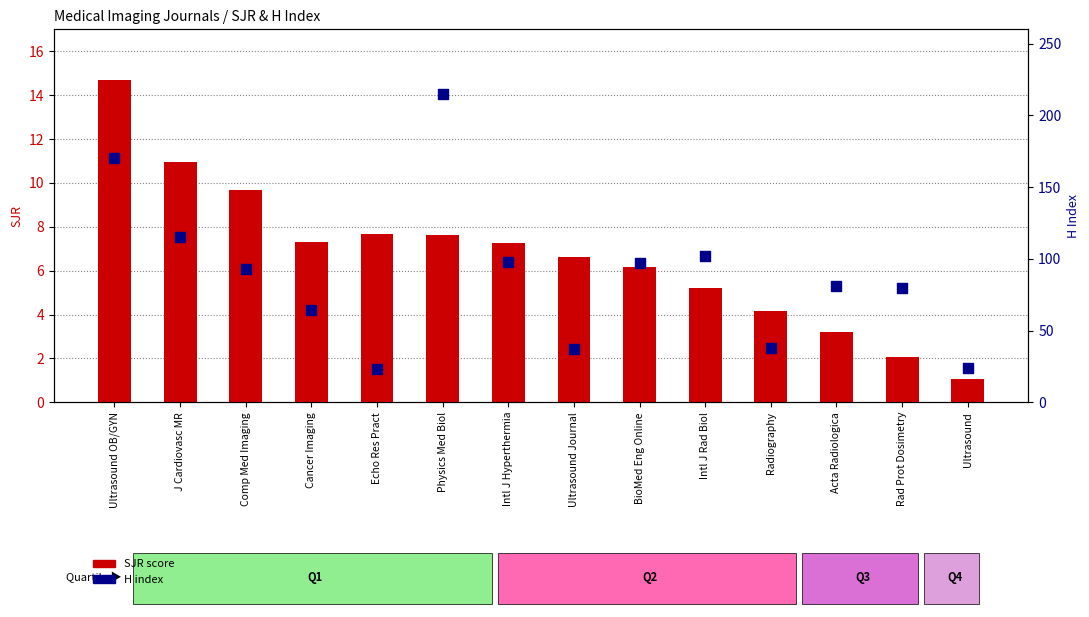

Which series has the widest spread of Y values?

H index